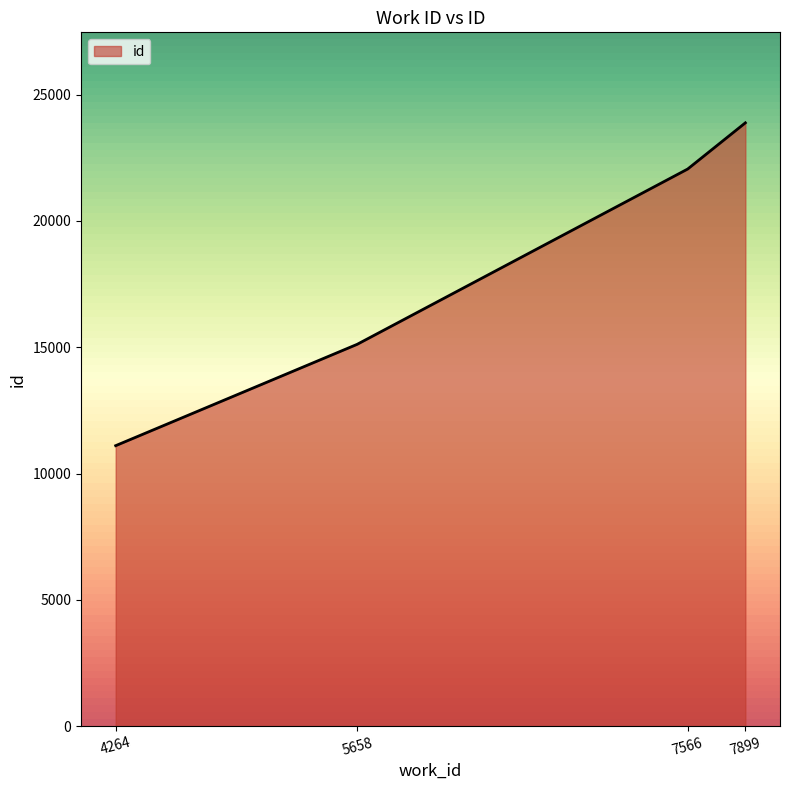

What is the smallest value displayed?

11103